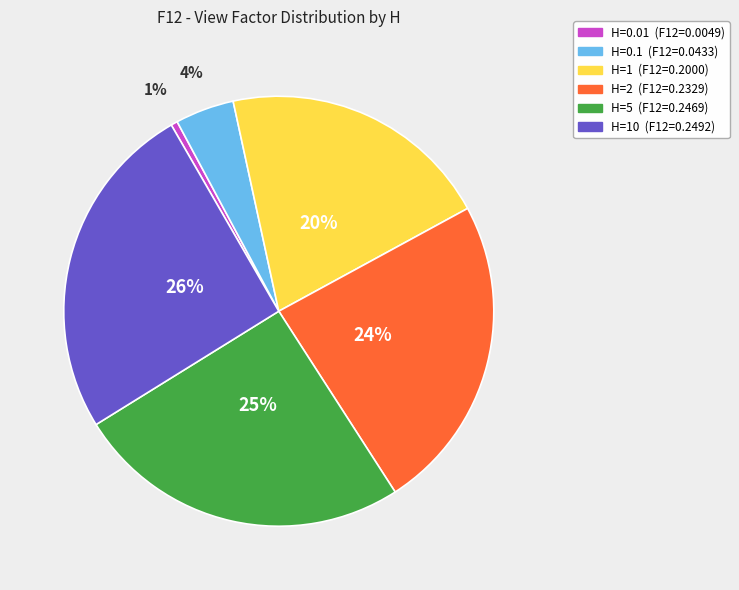

How many segments does this pie chart have?

6